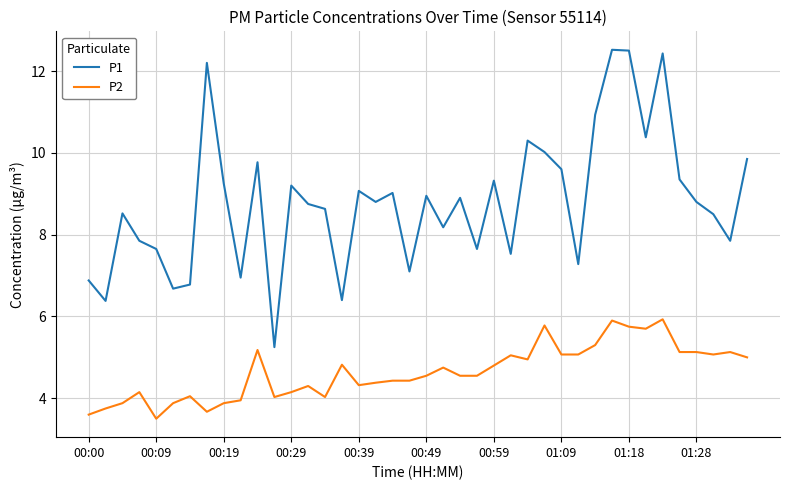

Which series has the largest range (max minus min)?

P1